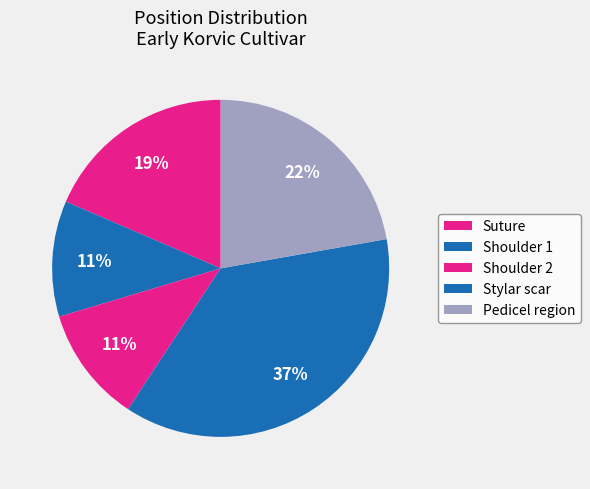

Combined, what portion of the pie is Stylar scar and Suture?

52.6%